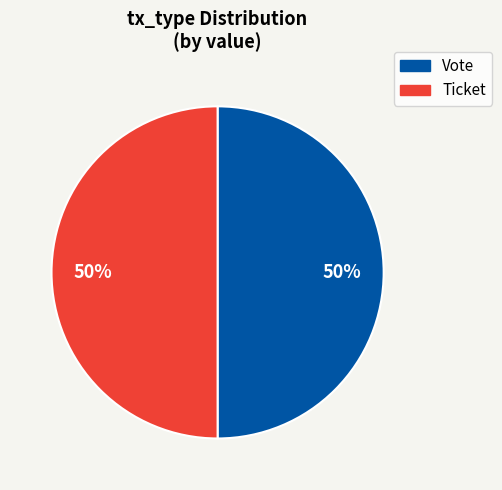

Is the sum of Vote and Ticket greater than half?

Yes